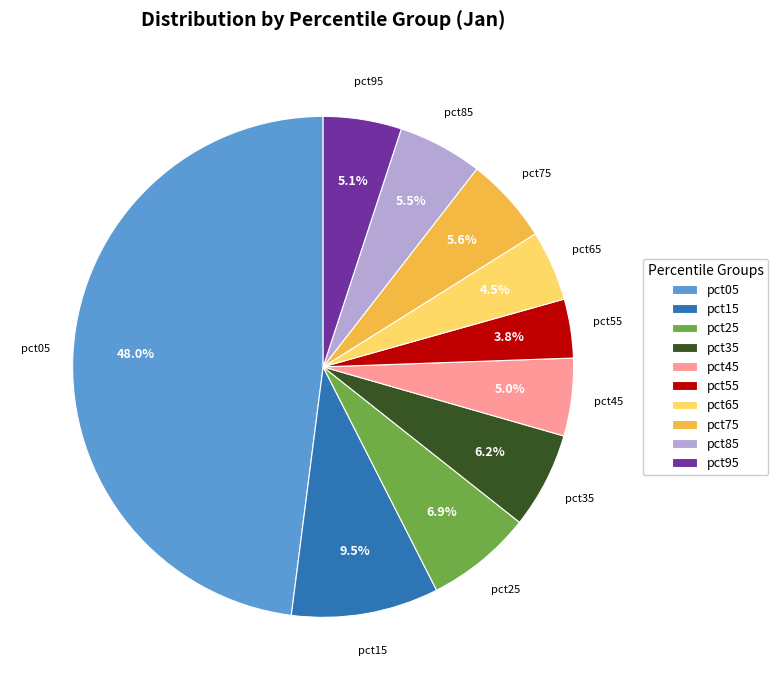

Which slice is the largest?

pct05